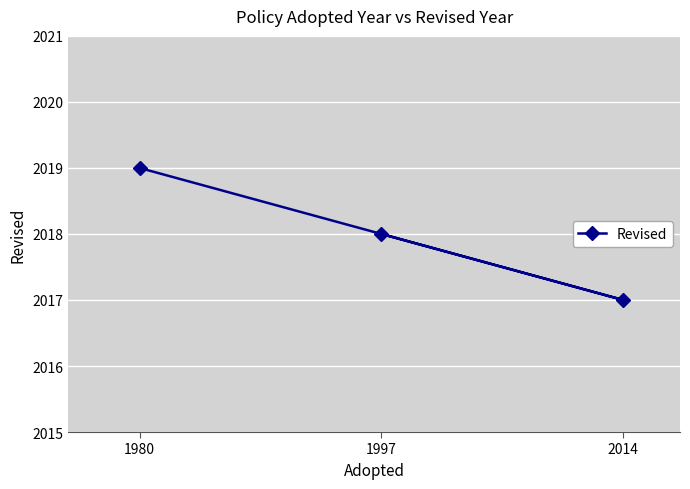

What is the difference between the maximum and minimum values?

2